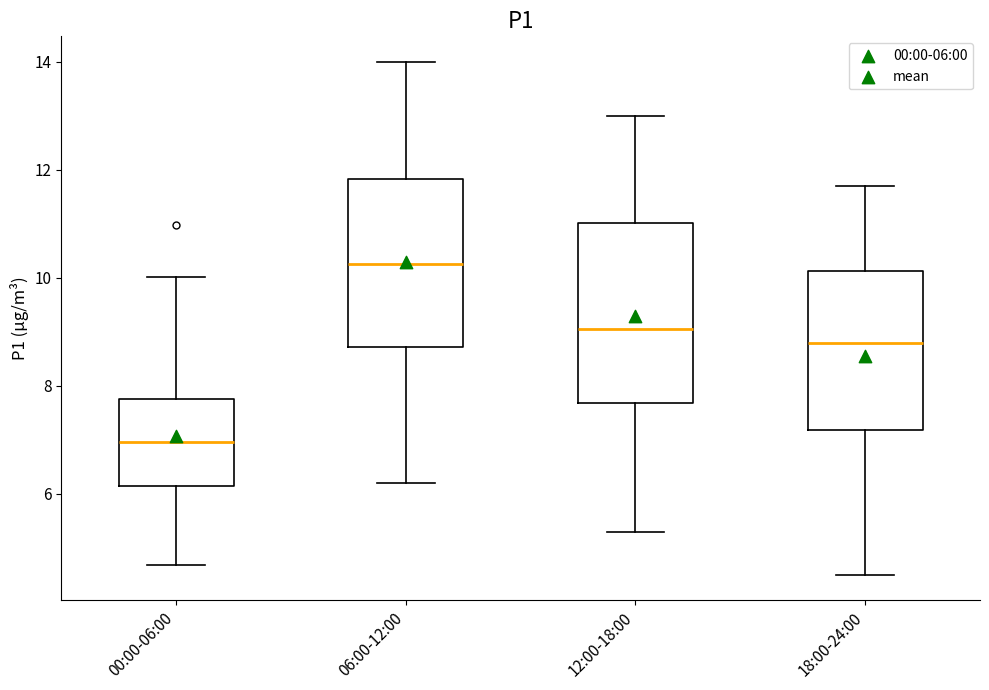

Reading left to right, transcribe this box plot: for each box, give where its median line is, the range the box spans, and where its two whiskers end, as read against the y-axis. The values are not printed on the chart, so give them approximately, as read against the axis.

00:00-06:00: median 7.0, box 6.2 to 7.8, whiskers 4.6 to 10.0
06:00-12:00: median 10.2, box 8.8 to 11.8, whiskers 6.2 to 14.0
12:00-18:00: median 9.0, box 7.6 to 11.0, whiskers 5.4 to 13.0
18:00-24:00: median 8.8, box 7.2 to 10.2, whiskers 4.6 to 11.8